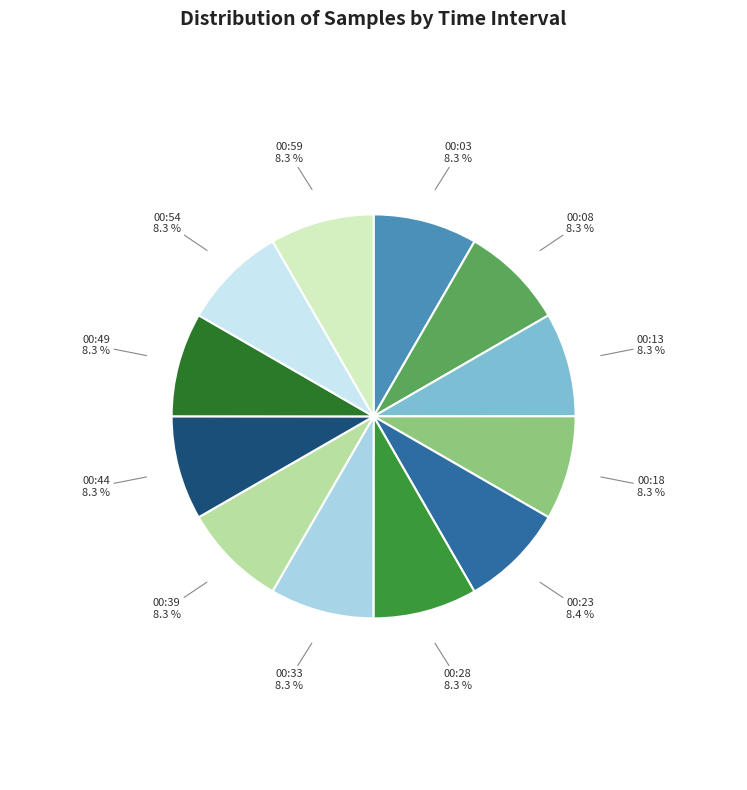

What percentage is NOT represented by 00:13?

91.7%